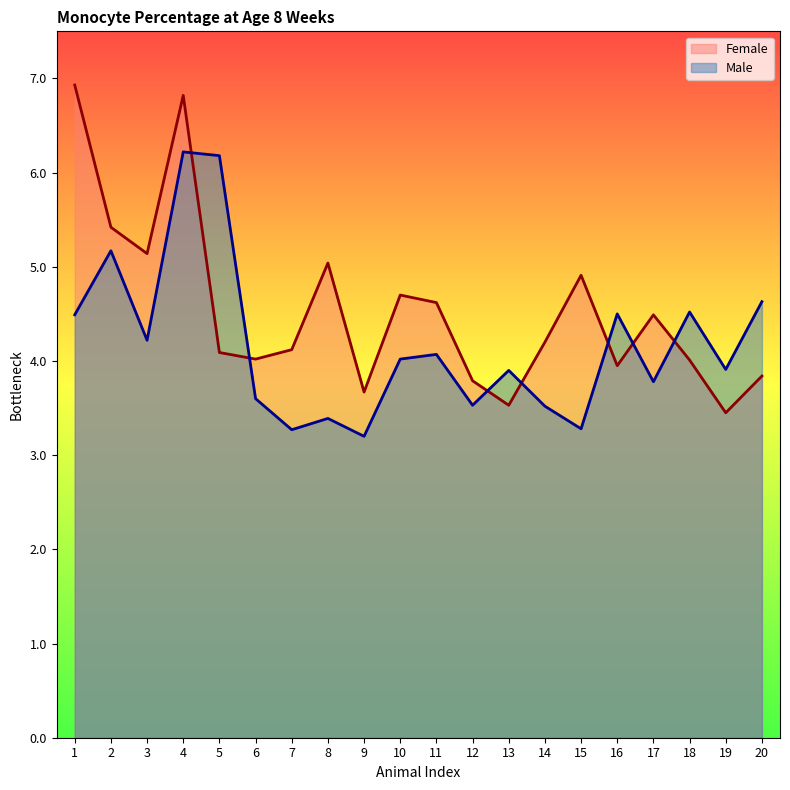

Which has a higher value, 15 or 2?

2